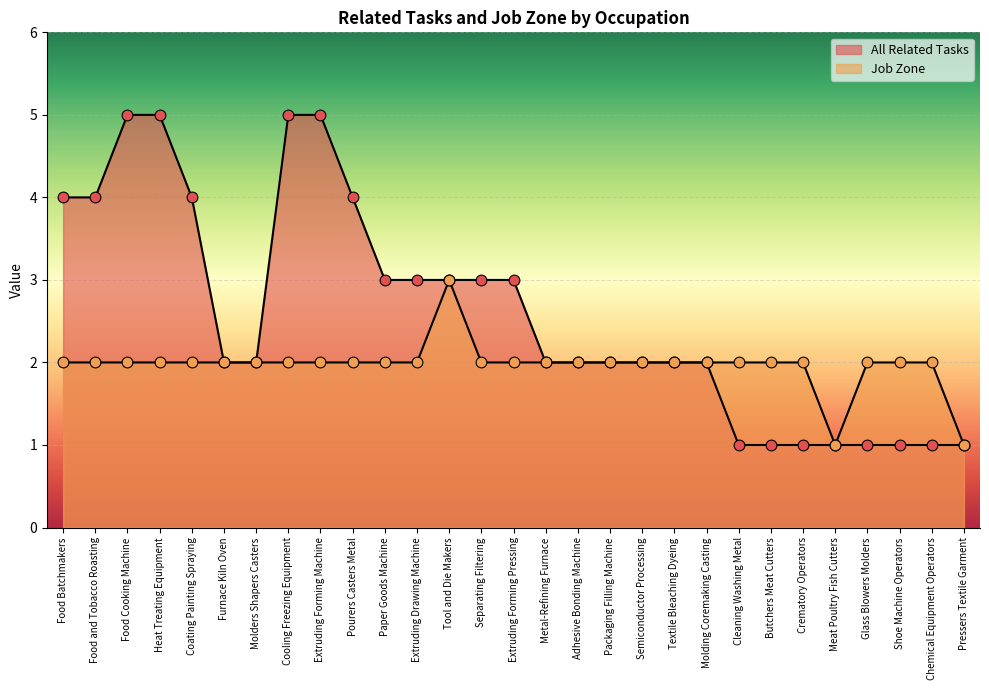

At which category is the sum across all series the highest?

Food Cooking Machine